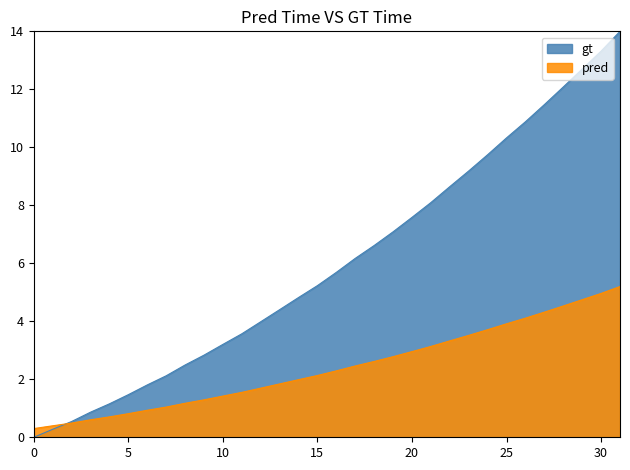

Count the number of data series in this chart.

2